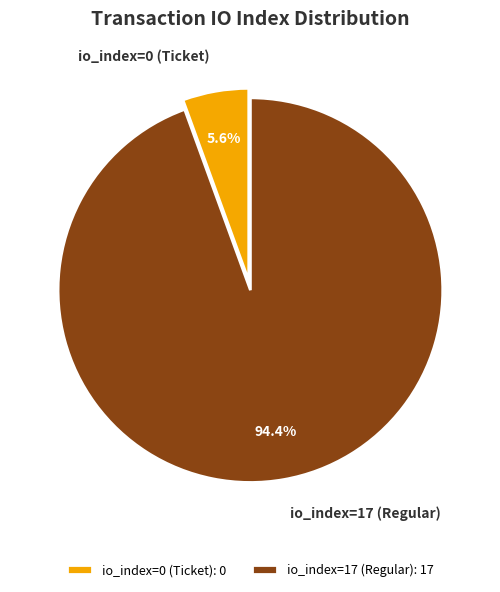

Count the number of slices in the pie.

2